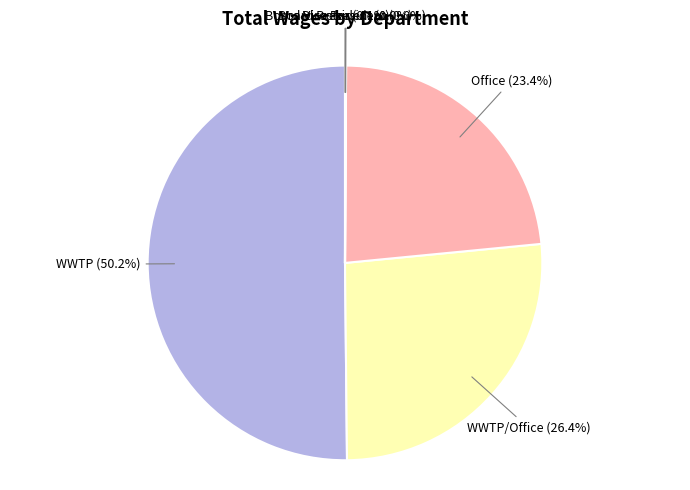

Which slice represents more than half of the pie?

WWTP